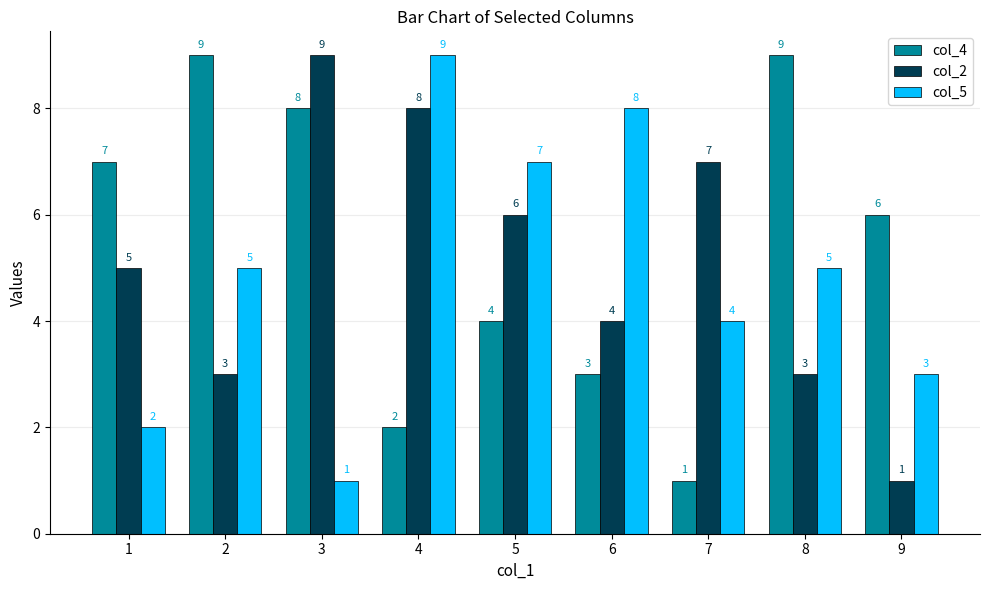

Reading left to right, transcribe all the data shown in this chart.

col_4: 7	9	8	2	4	3	1	9	6
col_2: 5	3	9	8	6	4	7	3	1
col_5: 2	5	1	9	7	8	4	5	3